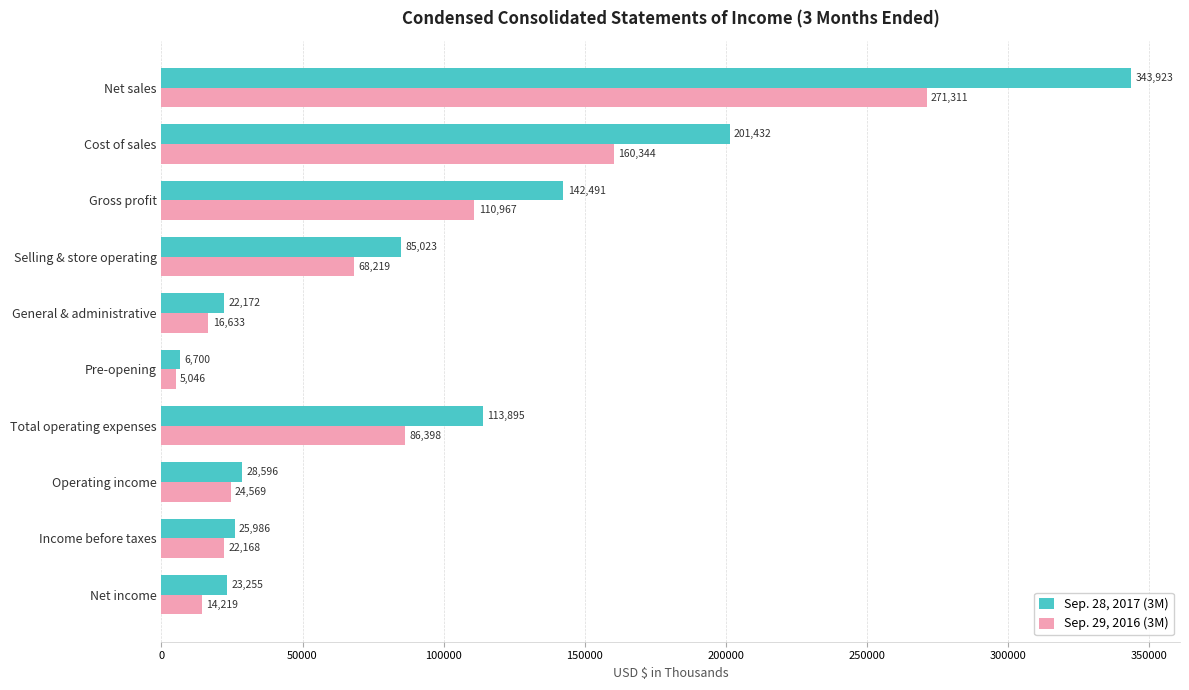

How many series are shown in this chart?

2